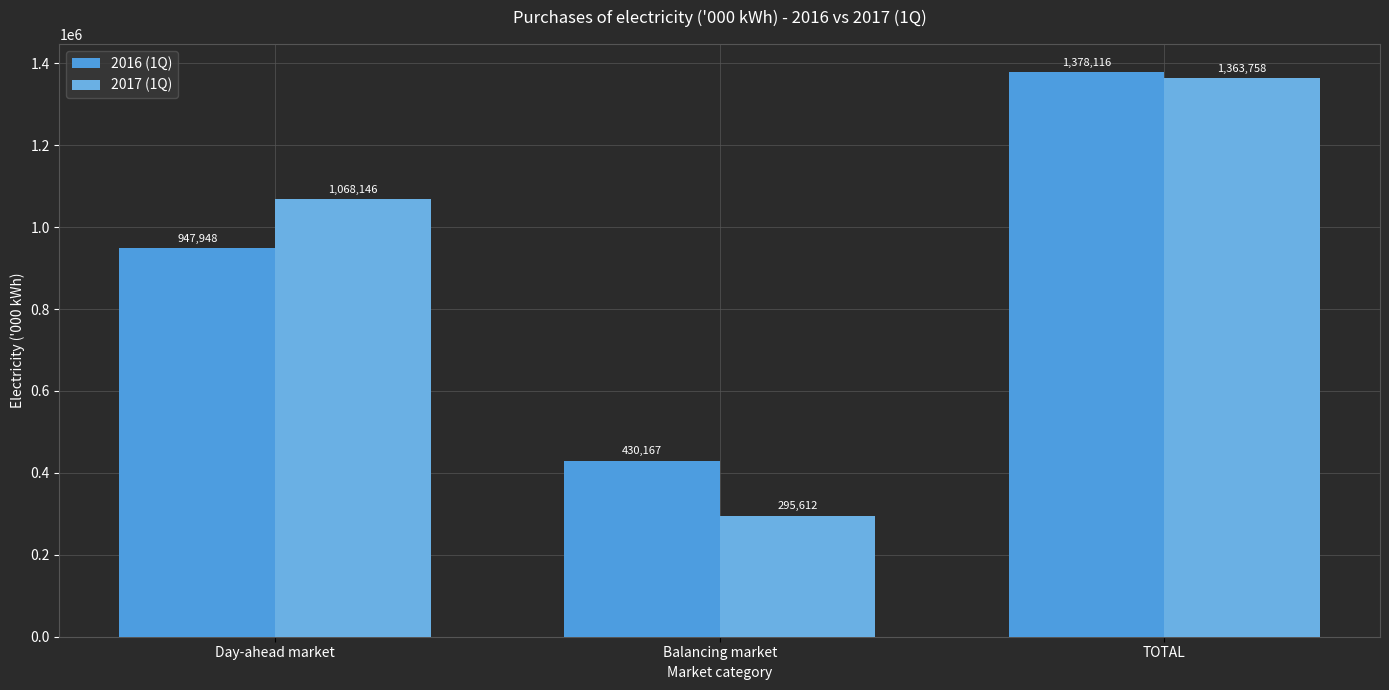

What are all the series names shown in the legend?

2016 (1Q), 2017 (1Q)